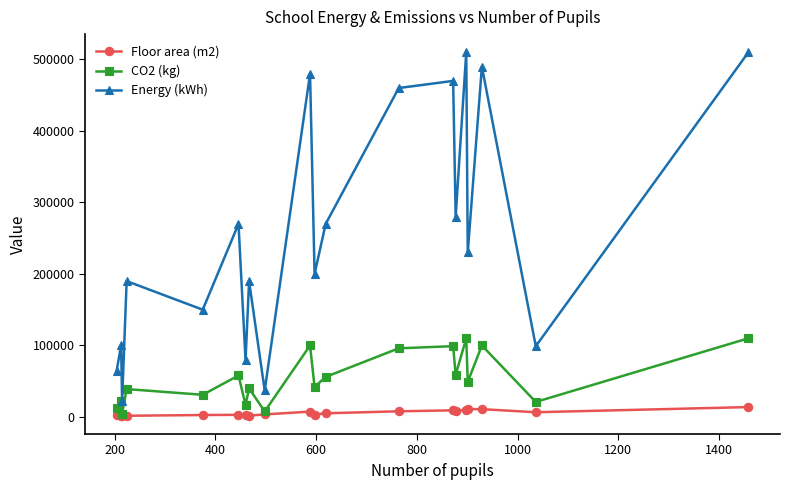

Which series has the largest total across all categories?

Energy (kWh)